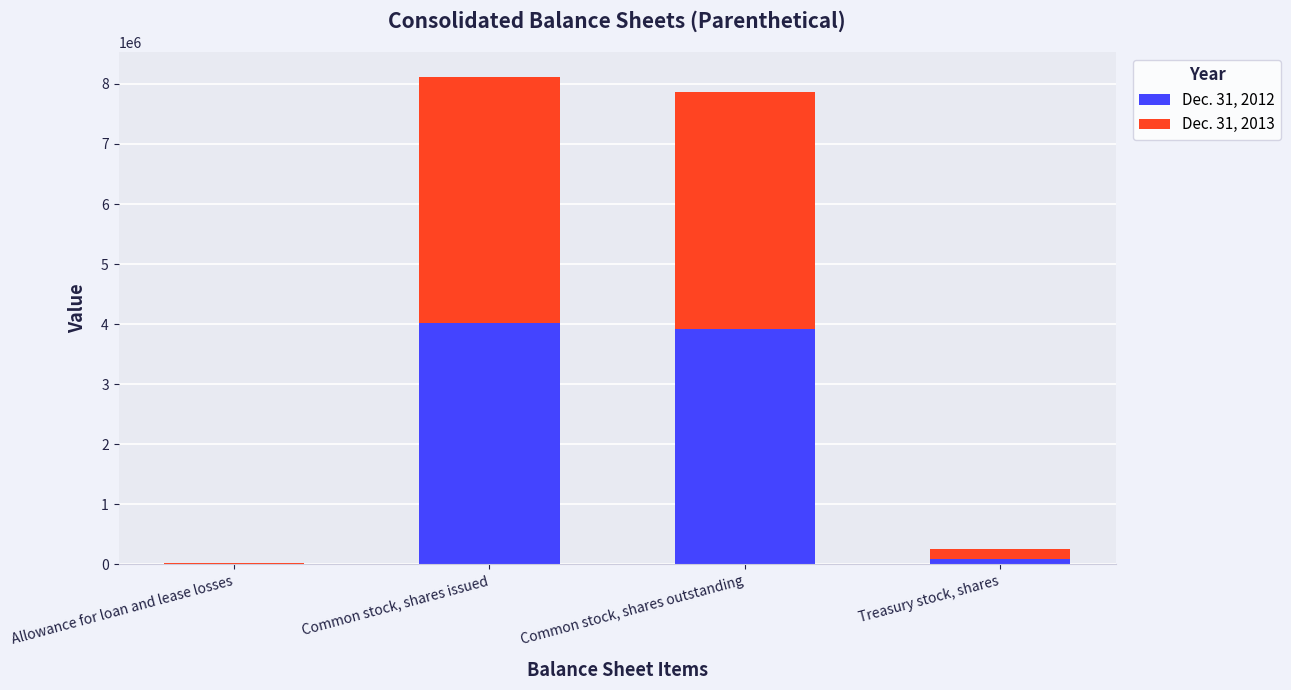

Where does the Dec. 31, 2012 series first go above 3916667?

Common stock, shares issued